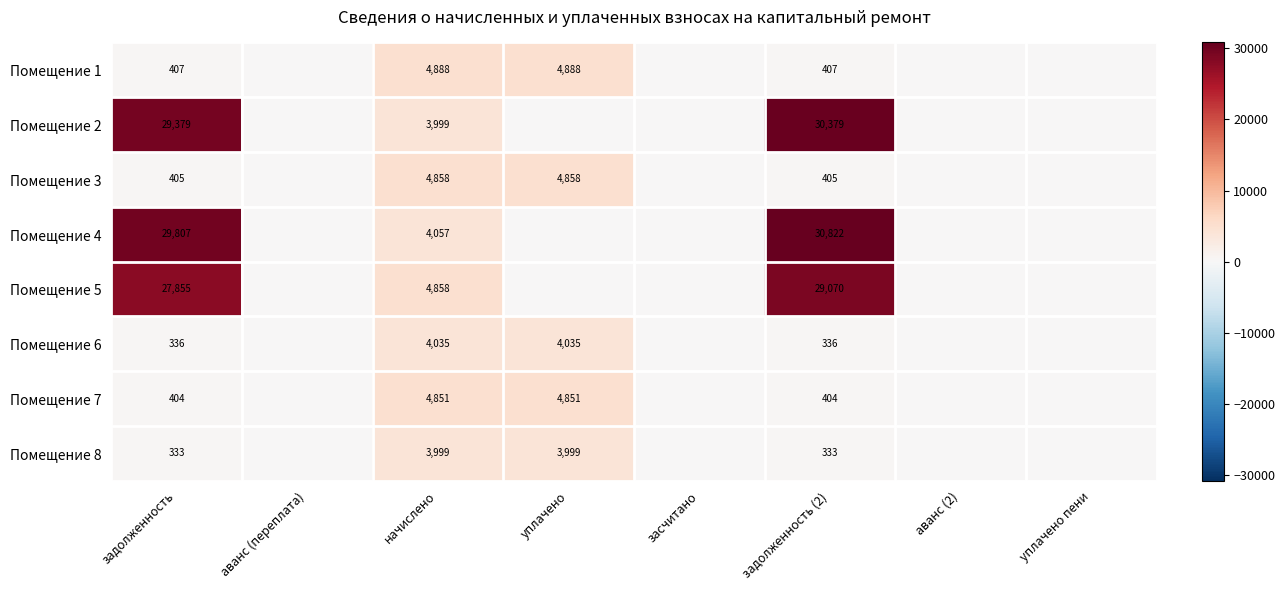

Is it true that Помещение 7 equals 93 at задолженность?

False